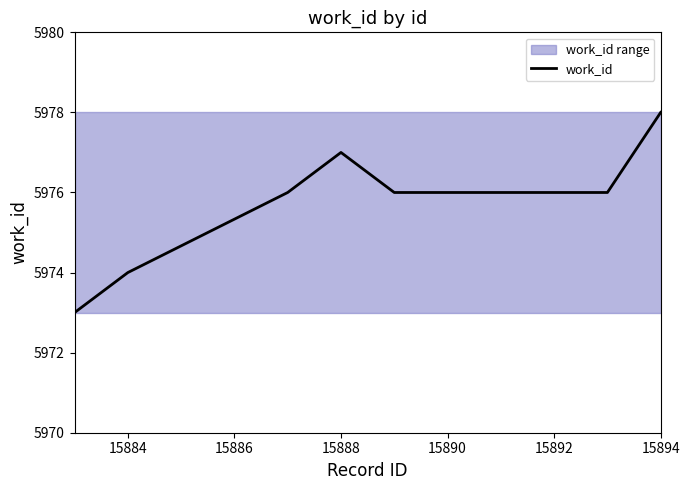

True or false: work_id has a value of 5976 at 15890.

True